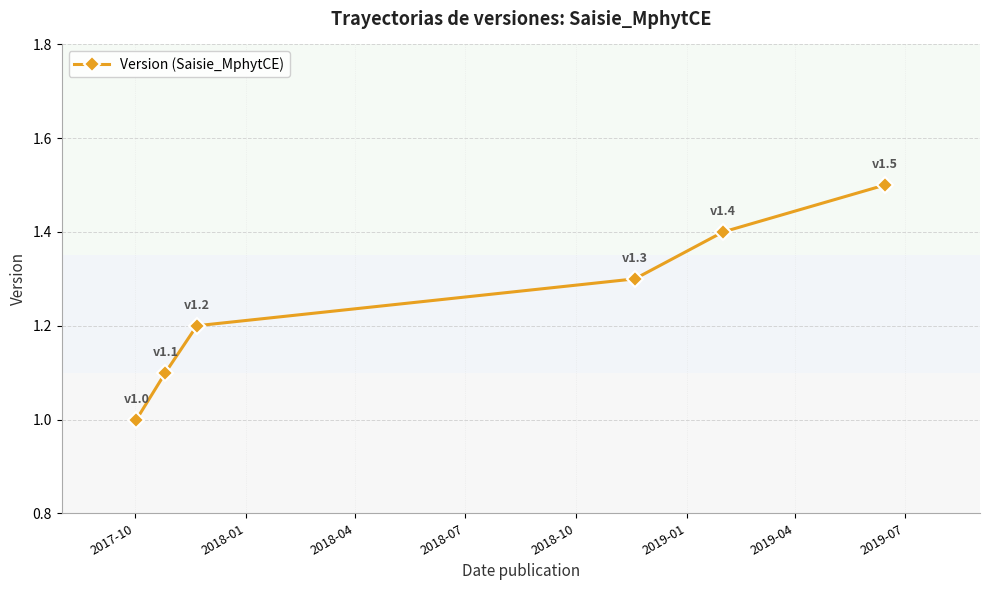

What is the sum of all values?

7.5